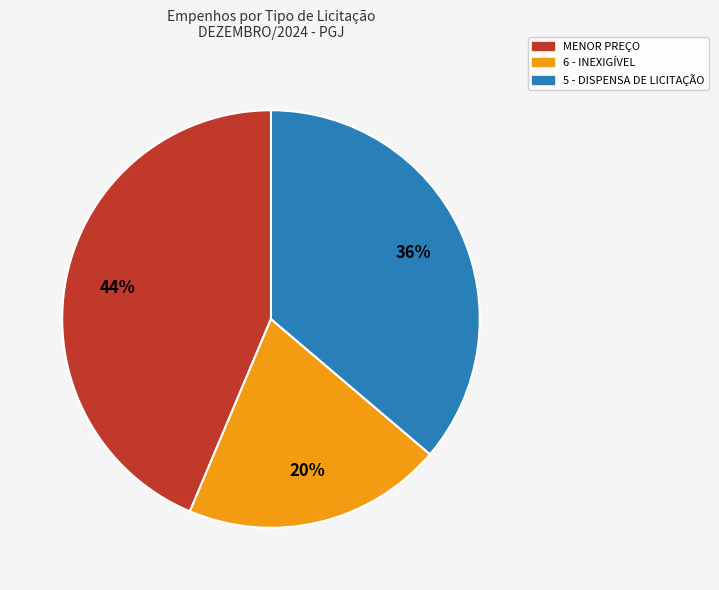

To the nearest percent, what is the difference between the largest and smallest slice percentages?

24%